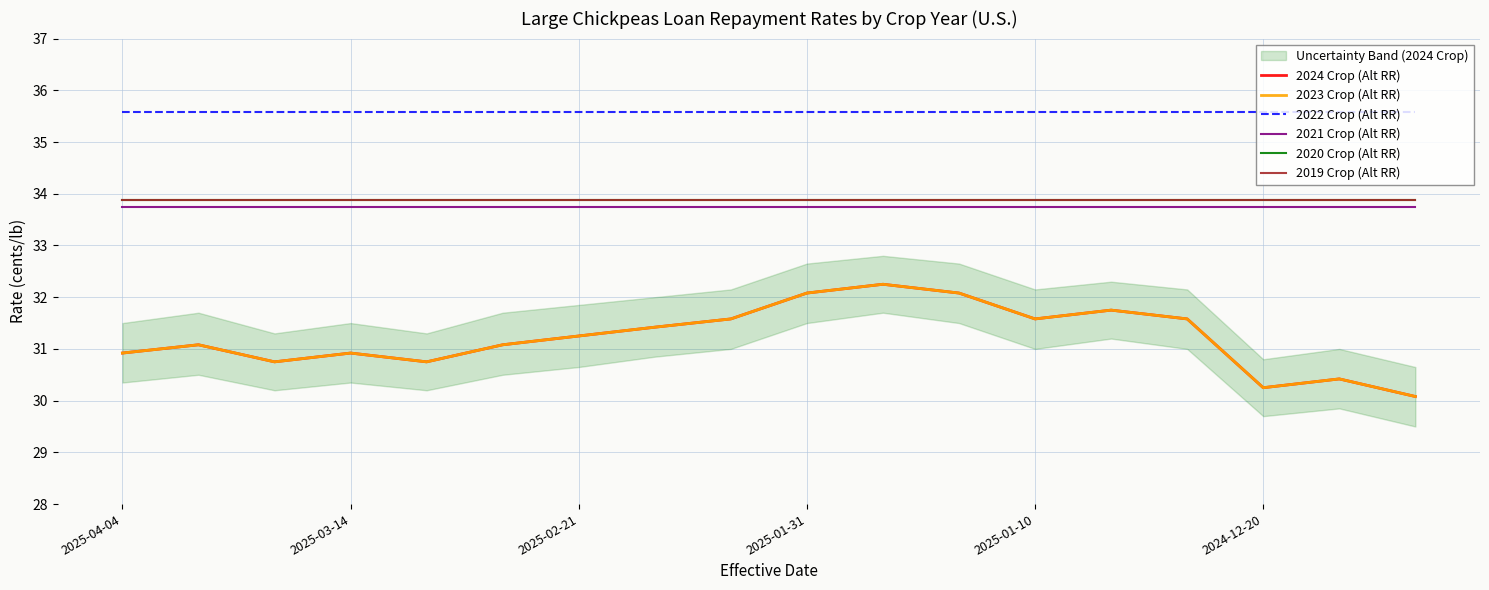

True or false: 2023 Crop (Alt RR) and 2020 Crop (Alt RR) intersect in this chart.

False